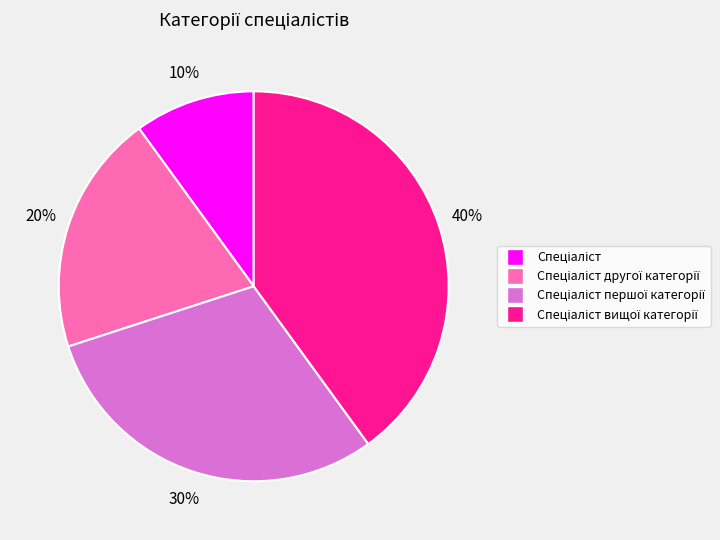

How many segments does this pie chart have?

4